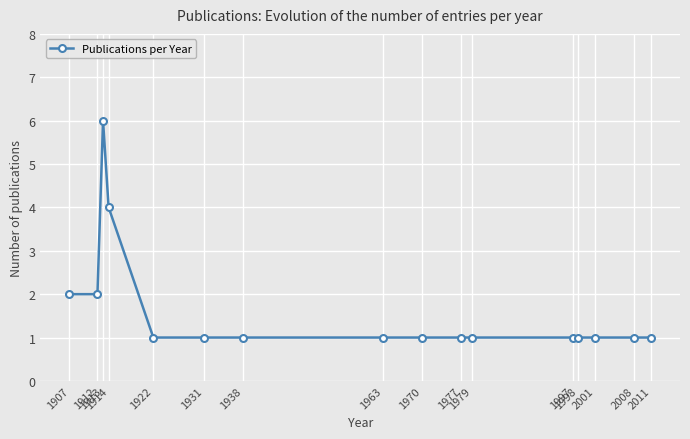

What is the greatest value displayed?

6